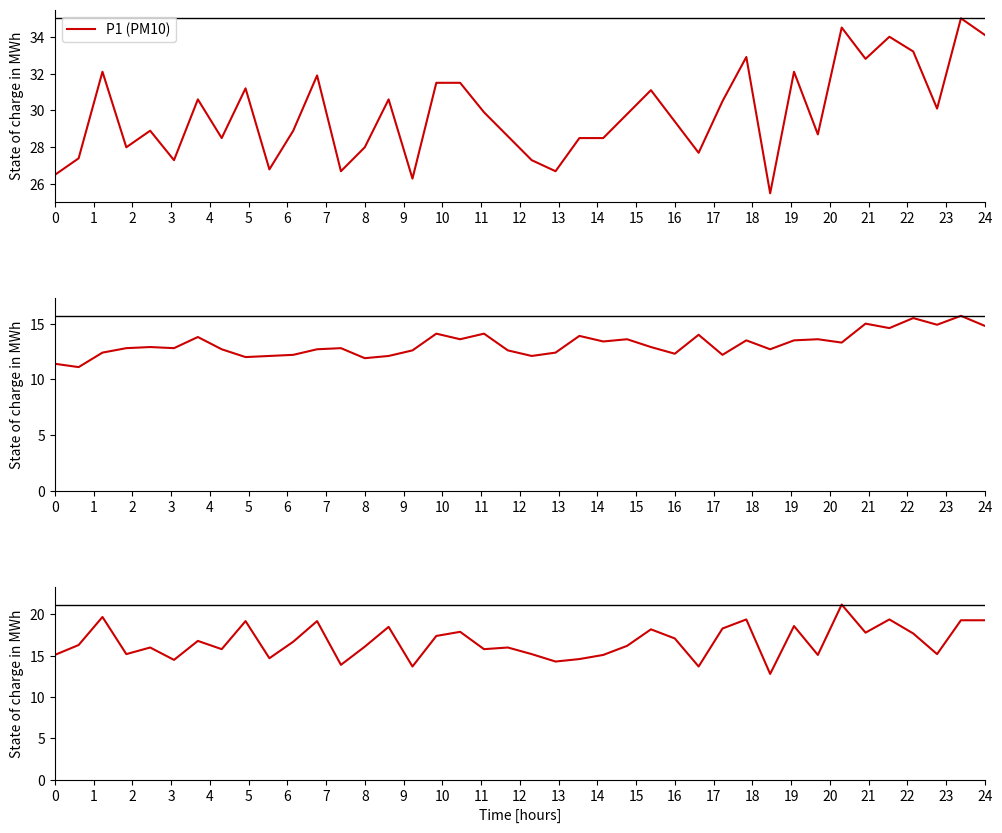

What is the lowest value of the P1 (PM10) series?

25.5